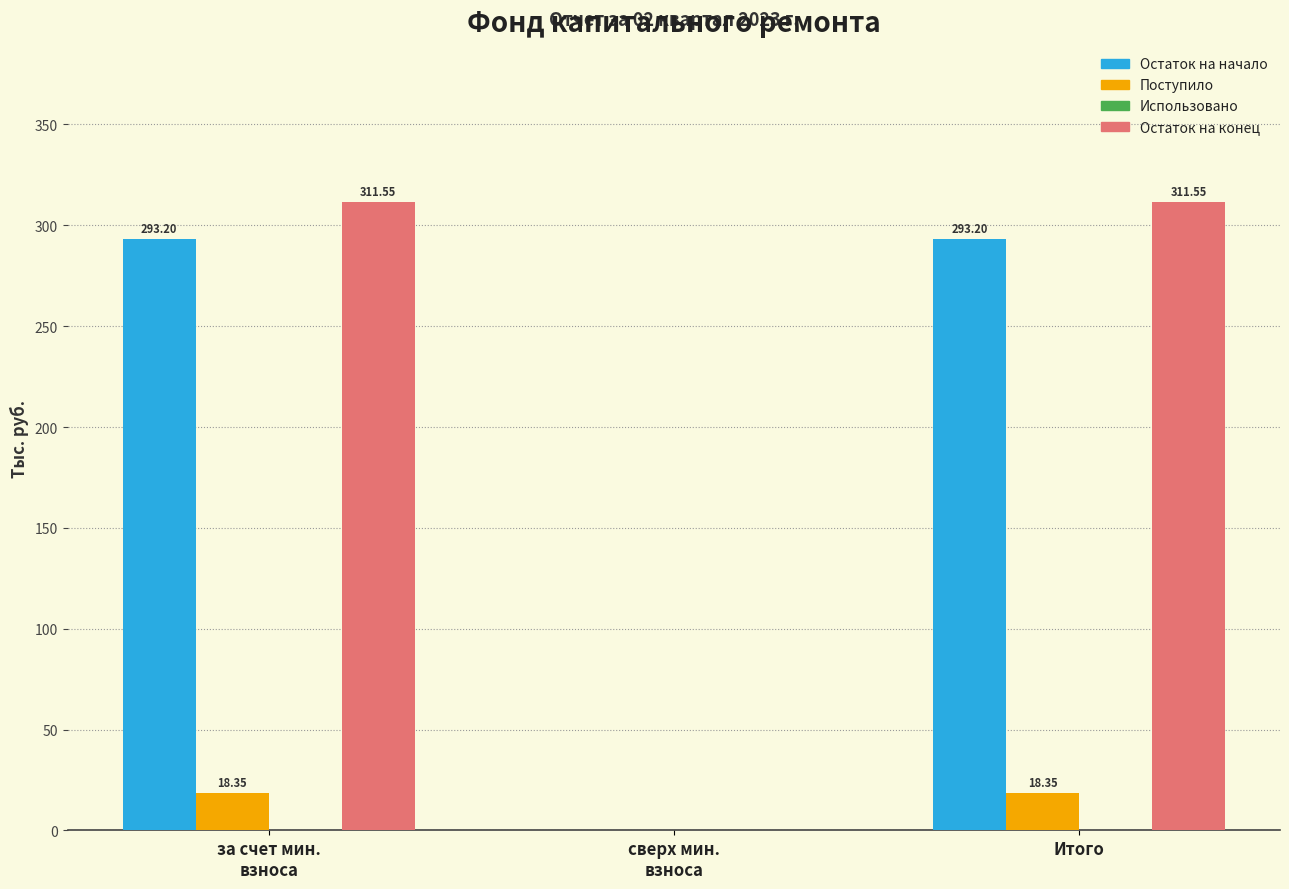

Which series has the largest total across all categories?

Остаток на конец